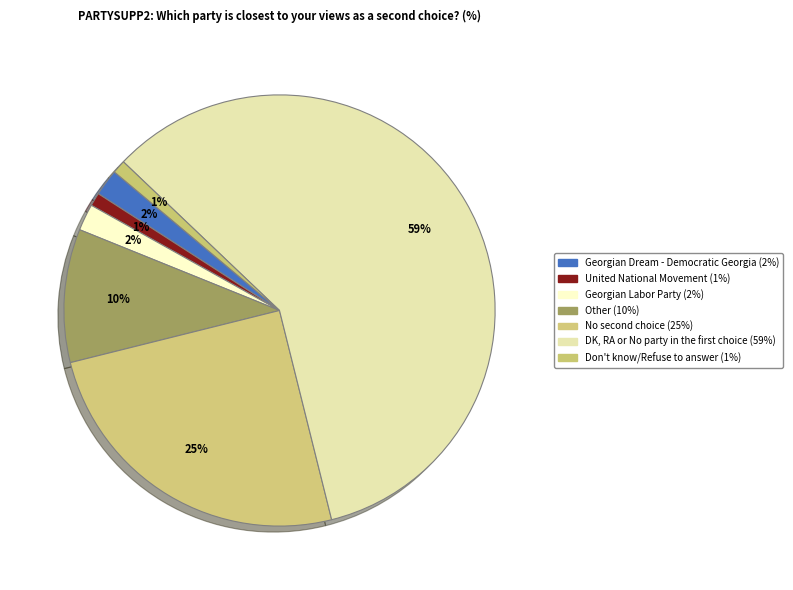

Is it true that Other is 23% of the pie?

False